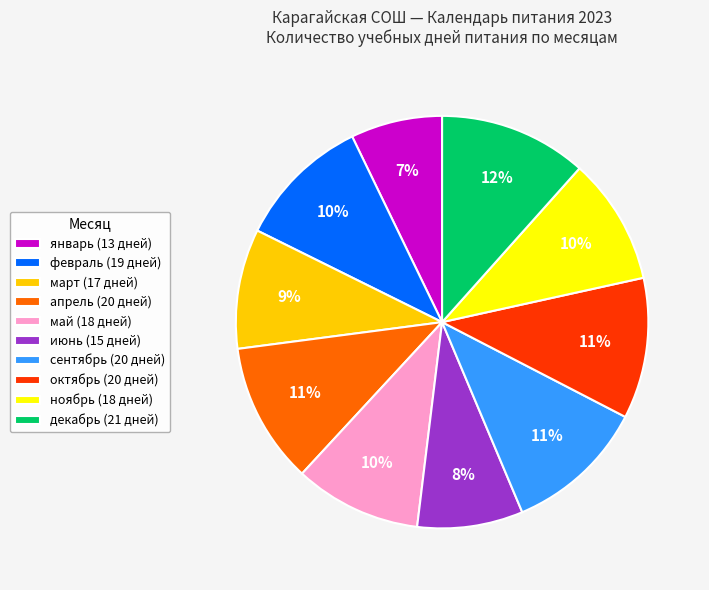

Combined, do июнь and май account for over 50%?

No